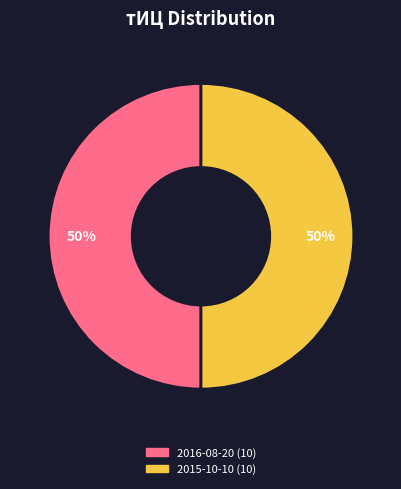

To the nearest percent, what is the average slice percentage?

50%